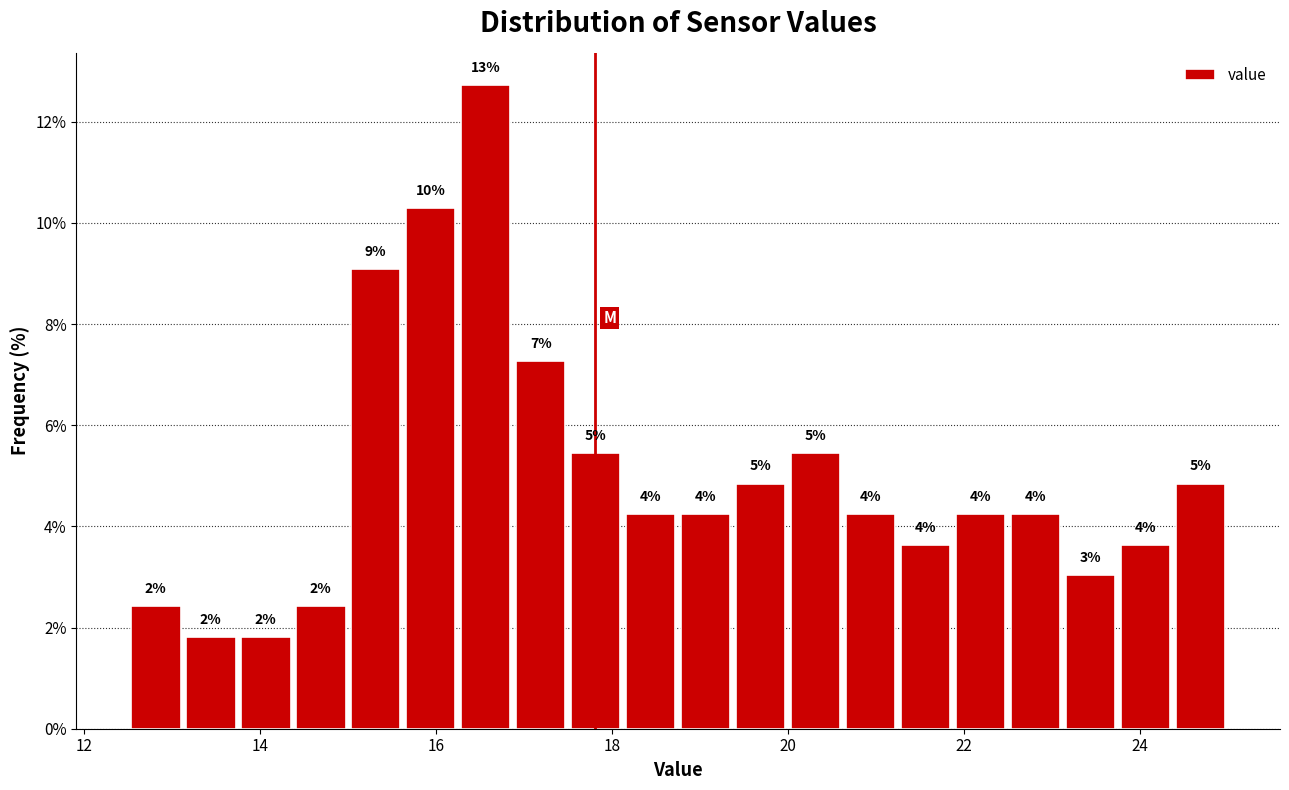

Around what value on the x-axis is the tallest bar? Give the approximate position of its centre, as read against the axis.

16.6